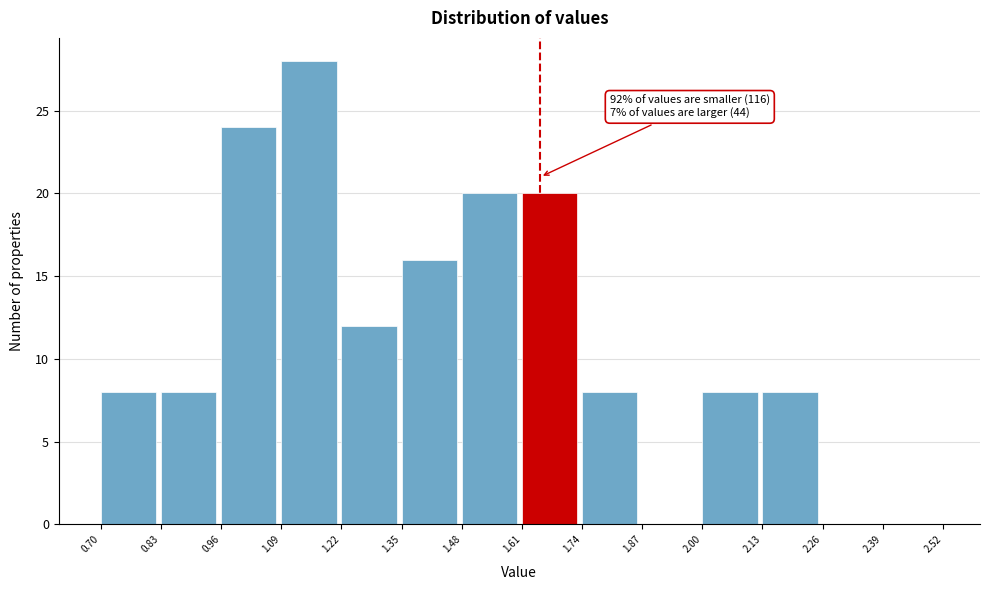

Which range on the x-axis has the tallest bar?

1.09 to 1.22